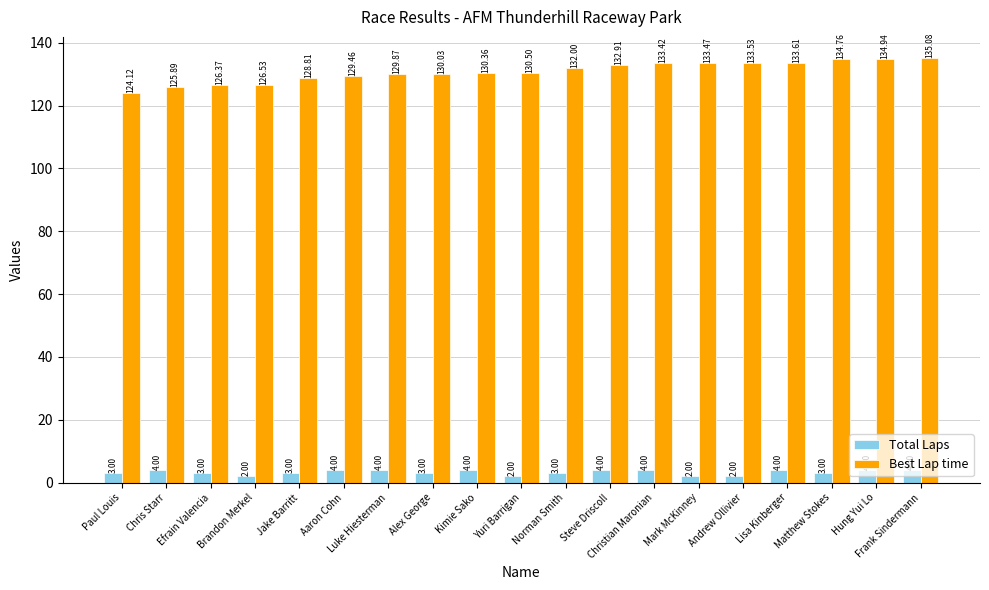

What position from the right is Mark McKinney?

6